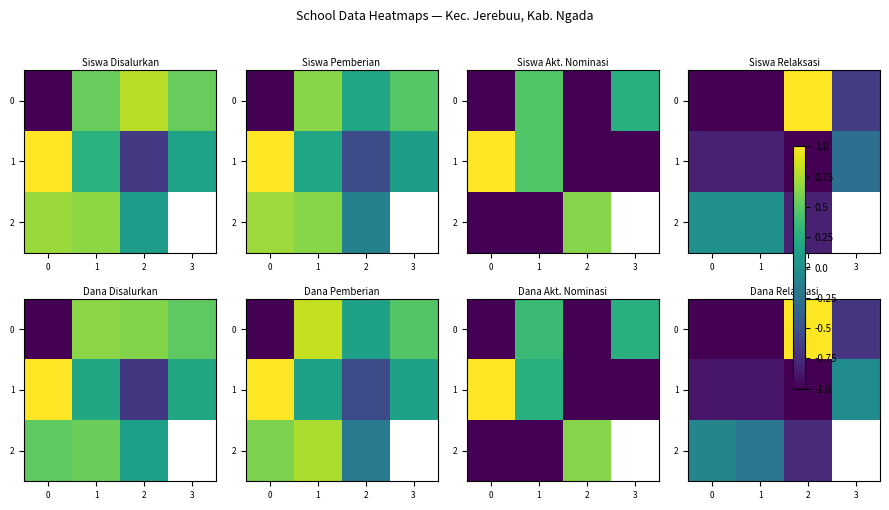

Which category has the highest value across all series?

2